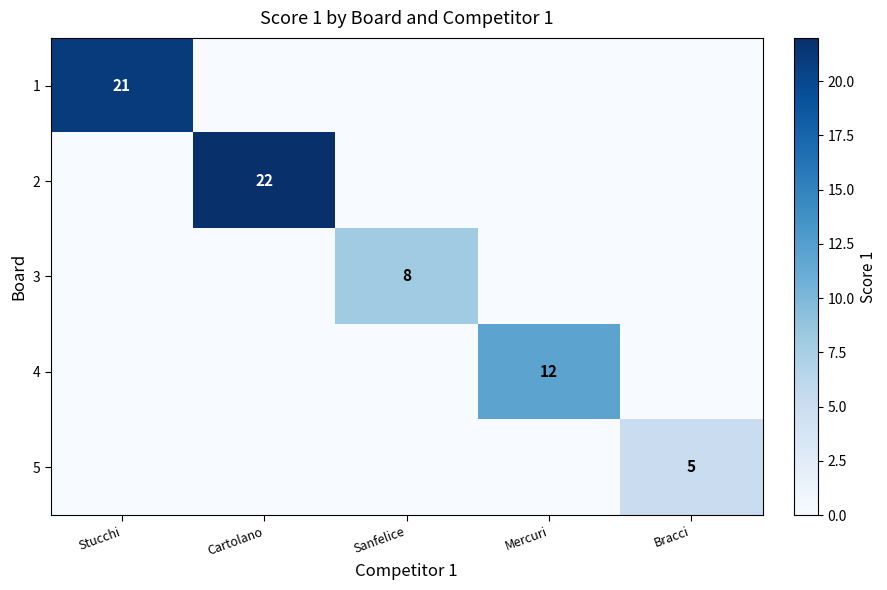

Is it true that 4 equals 12 at Mercuri?

True